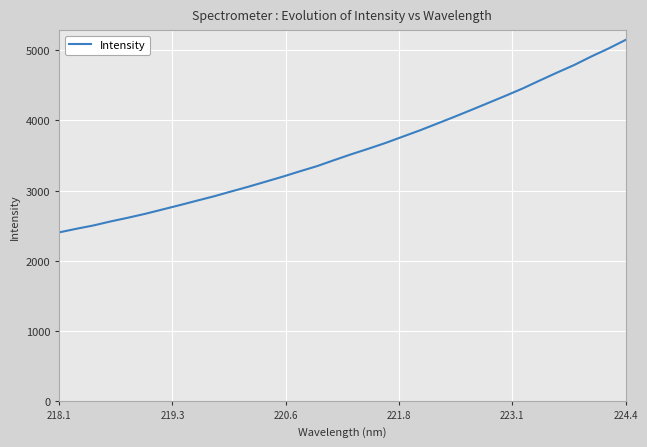

What is the greatest value displayed?

5146.0